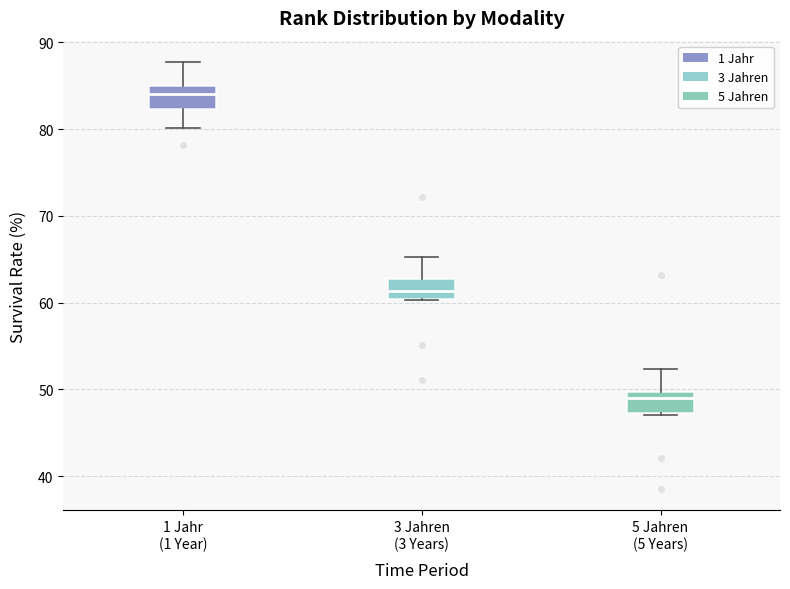

Which box has the lowest median line?

5 Jahren (5 Years)